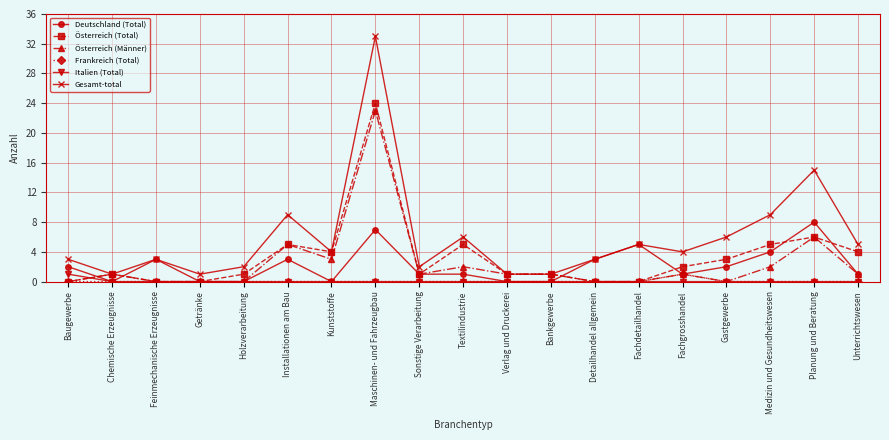

Reading left to right, transcribe all the data shown in this chart.

Deutschland (Total): Baugewerbe=2	Chemische Erzeugnisse=0	Feinmechanische Erzeugnisse=3	Getränke=0	Holzverarbeitung=0	Installationen am Bau=3	Kunststoffe=0	Maschinen- und Fahrzeugbau=7	Sonstige Verarbeitung=1	Textilindustrie=1	Verlag und Druckerei=0	Bankgewerbe=0	Detailhandel allgemein=3	Fachdetailhandel=5	Fachgrosshandel=1	Gastgewerbe=2	Medizin und Gesundheitswesen=4	Planung und Beratung=8	Unterrichtswesen=1
Österreich (Total): Baugewerbe=0	Chemische Erzeugnisse=1	Feinmechanische Erzeugnisse=0	Getränke=0	Holzverarbeitung=1	Installationen am Bau=5	Kunststoffe=4	Maschinen- und Fahrzeugbau=24	Sonstige Verarbeitung=1	Textilindustrie=5	Verlag und Druckerei=1	Bankgewerbe=1	Detailhandel allgemein=0	Fachdetailhandel=0	Fachgrosshandel=2	Gastgewerbe=3	Medizin und Gesundheitswesen=5	Planung und Beratung=6	Unterrichtswesen=4
Österreich (Männer): Baugewerbe=0	Chemische Erzeugnisse=1	Feinmechanische Erzeugnisse=0	Getränke=0	Holzverarbeitung=0	Installationen am Bau=5	Kunststoffe=3	Maschinen- und Fahrzeugbau=23	Sonstige Verarbeitung=1	Textilindustrie=2	Verlag und Druckerei=1	Bankgewerbe=1	Detailhandel allgemein=0	Fachdetailhandel=0	Fachgrosshandel=1	Gastgewerbe=0	Medizin und Gesundheitswesen=2	Planung und Beratung=6	Unterrichtswesen=1
Frankreich (Total): Baugewerbe=0	Chemische Erzeugnisse=0	Feinmechanische Erzeugnisse=0	Getränke=0	Holzverarbeitung=0	Installationen am Bau=0	Kunststoffe=0	Maschinen- und Fahrzeugbau=0	Sonstige Verarbeitung=0	Textilindustrie=0	Verlag und Druckerei=0	Bankgewerbe=0	Detailhandel allgemein=0	Fachdetailhandel=0	Fachgrosshandel=1	Gastgewerbe=0	Medizin und Gesundheitswesen=0	Planung und Beratung=0	Unterrichtswesen=0
Italien (Total): Baugewerbe=1	Chemische Erzeugnisse=0	Feinmechanische Erzeugnisse=0	Getränke=0	Holzverarbeitung=0	Installationen am Bau=0	Kunststoffe=0	Maschinen- und Fahrzeugbau=0	Sonstige Verarbeitung=0	Textilindustrie=0	Verlag und Druckerei=0	Bankgewerbe=0	Detailhandel allgemein=0	Fachdetailhandel=0	Fachgrosshandel=0	Gastgewerbe=0	Medizin und Gesundheitswesen=0	Planung und Beratung=0	Unterrichtswesen=0
Gesamt-total: Baugewerbe=3	Chemische Erzeugnisse=1	Feinmechanische Erzeugnisse=3	Getränke=1	Holzverarbeitung=2	Installationen am Bau=9	Kunststoffe=4	Maschinen- und Fahrzeugbau=33	Sonstige Verarbeitung=2	Textilindustrie=6	Verlag und Druckerei=1	Bankgewerbe=1	Detailhandel allgemein=3	Fachdetailhandel=5	Fachgrosshandel=4	Gastgewerbe=6	Medizin und Gesundheitswesen=9	Planung und Beratung=15	Unterrichtswesen=5